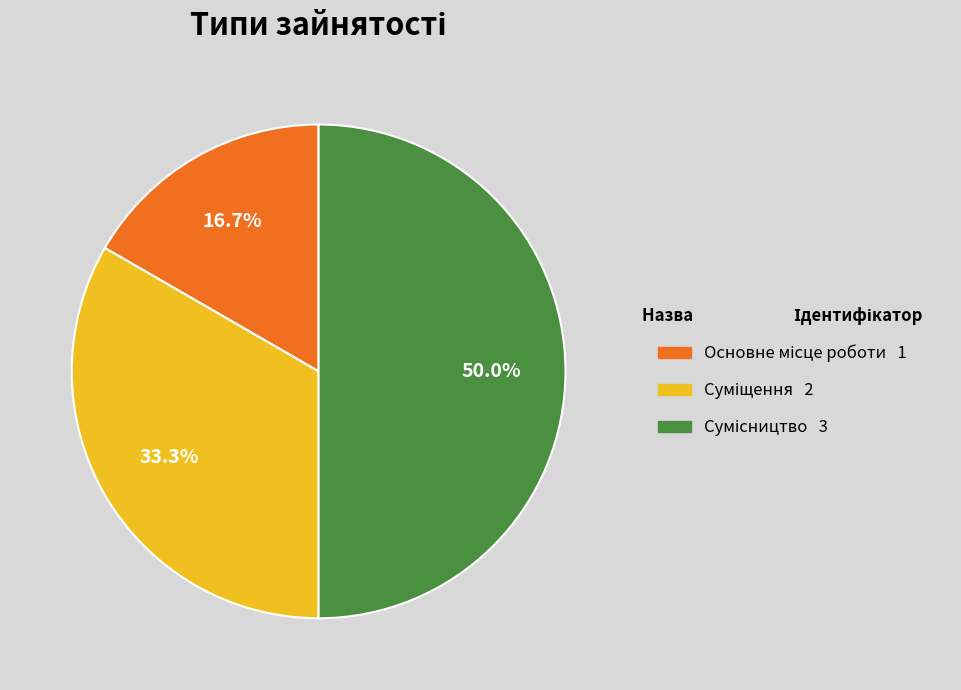

Does any single category account for the majority?

No